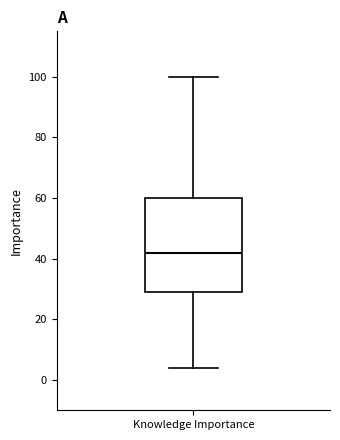

Read this box plot against the y-axis: the position of the median line, the range covered by the box, and the ends of both whiskers. The values are not printed on the chart, so give them approximately, as read against the axis.

median 42, box 30 to 60, whiskers 4 to 100